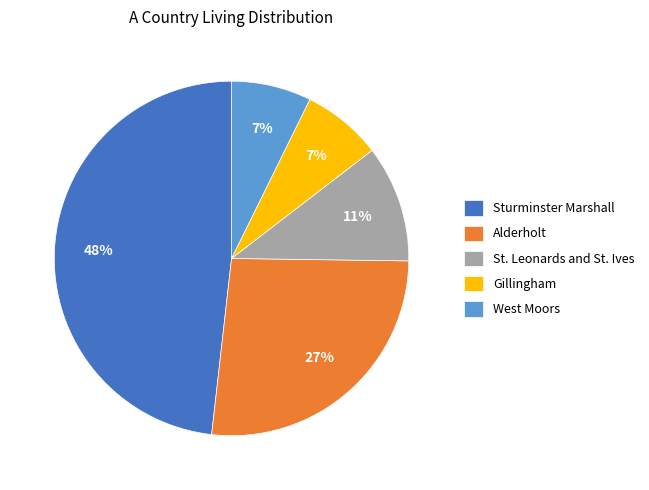

How many segments does this pie chart have?

5